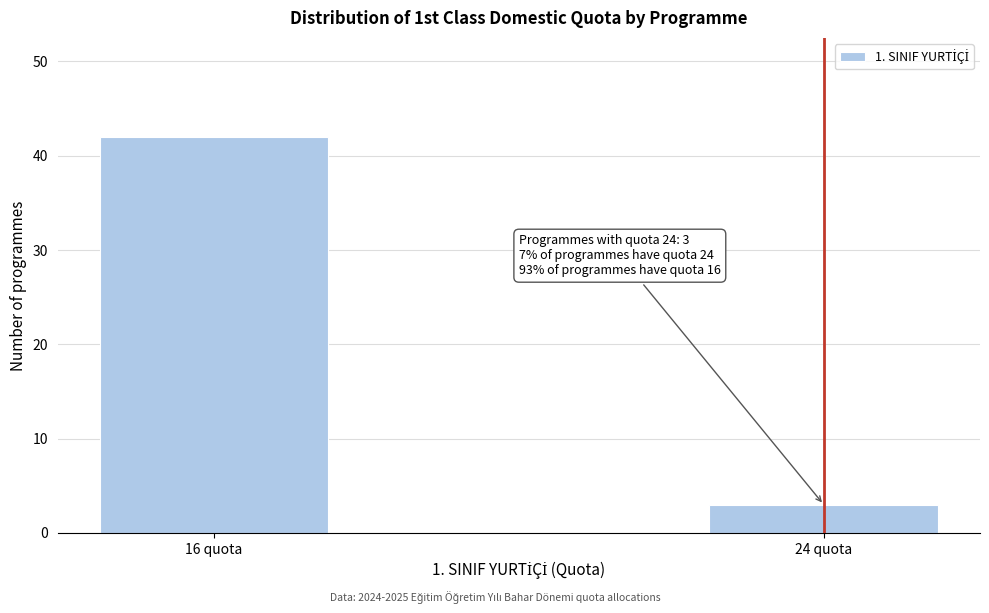

Reading right to left, extract all data points from this chart.

24 quota=3	16 quota=42